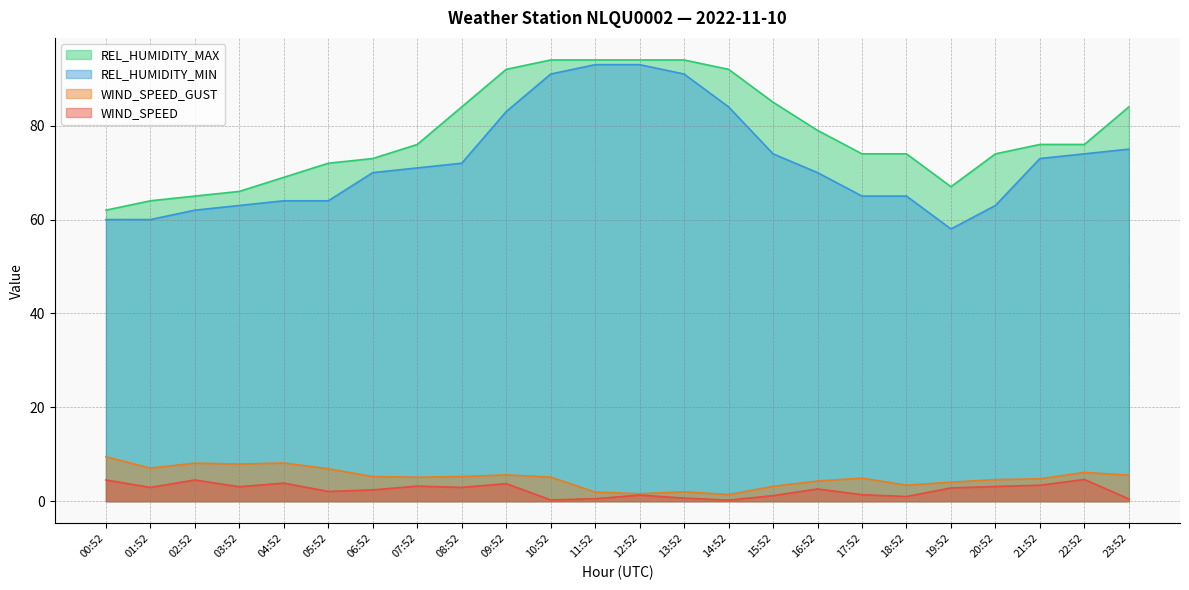

At how many categories does at least one series exceed 18?

24